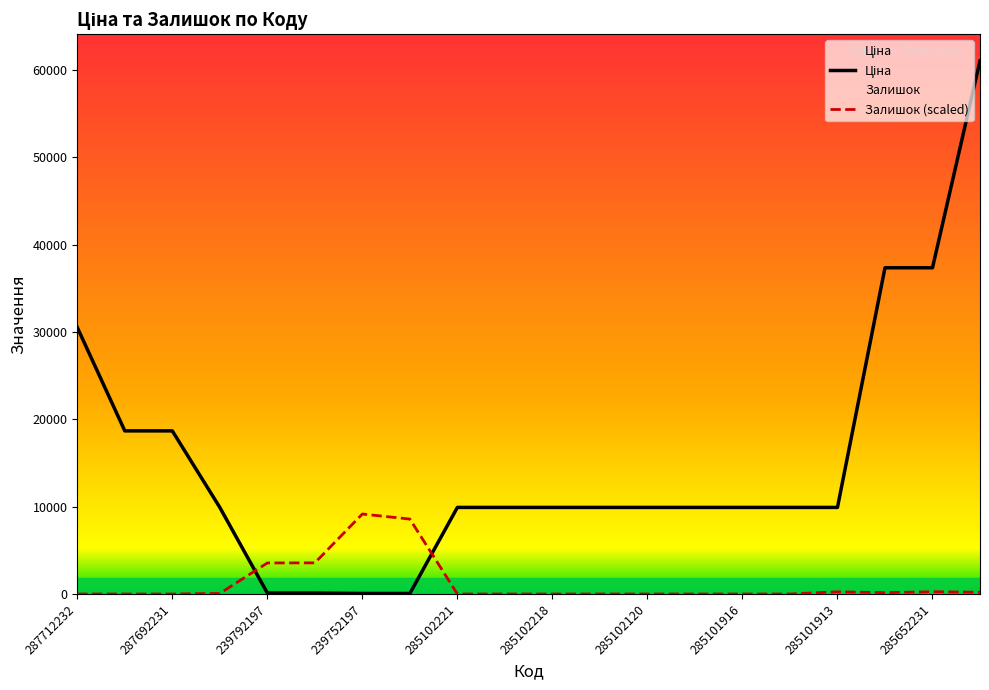

List the series in order of their peak value, highest first.

Ціна, Залишок